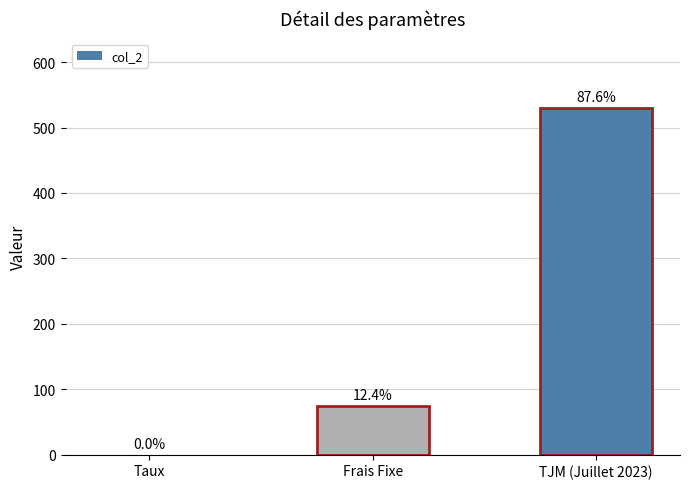

Between Taux and TJM (Juillet 2023), which is larger?

TJM (Juillet 2023)